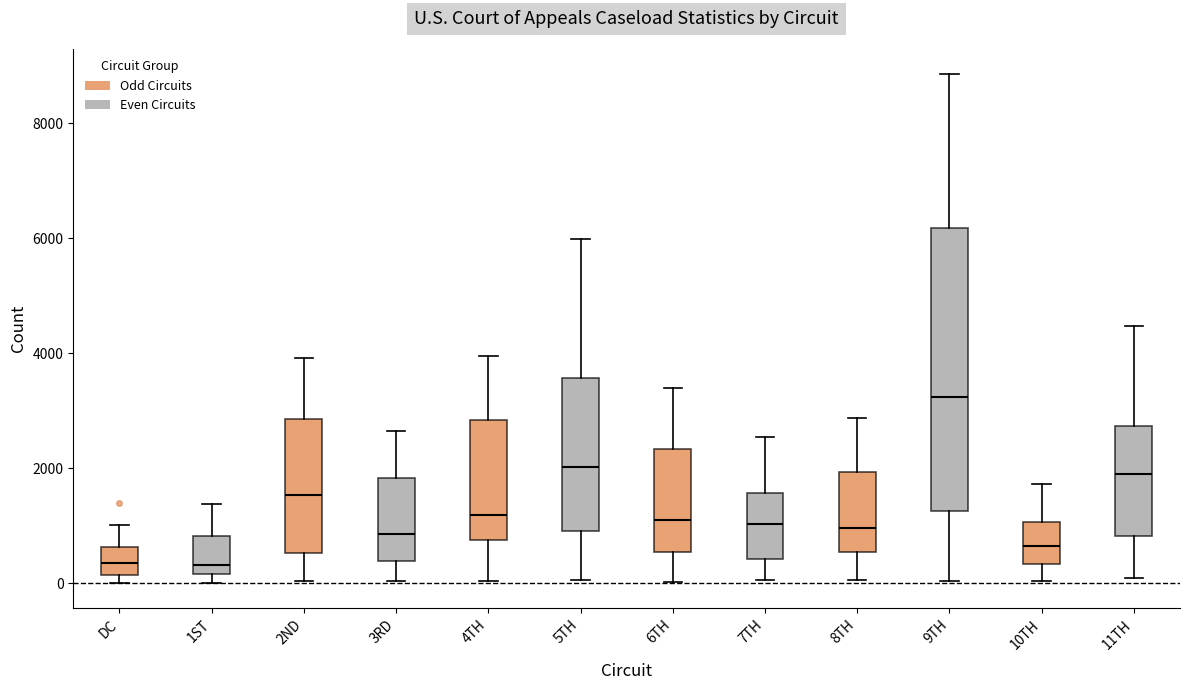

Reading left to right, transcribe this box plot: for each box, give where its median line is, the range the box spans, and where its two whiskers end, as read against the y-axis. The values are not printed on the chart, so give them approximately, as read against the axis.

DC: median 400, box 200 to 600, whiskers 0 to 1000
1ST: median 400, box 200 to 800, whiskers 0 to 1400
2ND: median 1600, box 600 to 2800, whiskers 0 to 4000
3RD: median 800, box 400 to 1800, whiskers 0 to 2600
4TH: median 1200, box 800 to 2800, whiskers 0 to 4000
5TH: median 2000, box 1000 to 3600, whiskers 0 to 6000
6TH: median 1200, box 600 to 2400, whiskers 0 to 3400
7TH: median 1000, box 400 to 1600, whiskers 0 to 2600
8TH: median 1000, box 600 to 2000, whiskers 0 to 2800
9TH: median 3200, box 1200 to 6200, whiskers 0 to 8800
10TH: median 600, box 400 to 1000, whiskers 0 to 1800
11TH: median 2000, box 800 to 2800, whiskers 0 to 4400